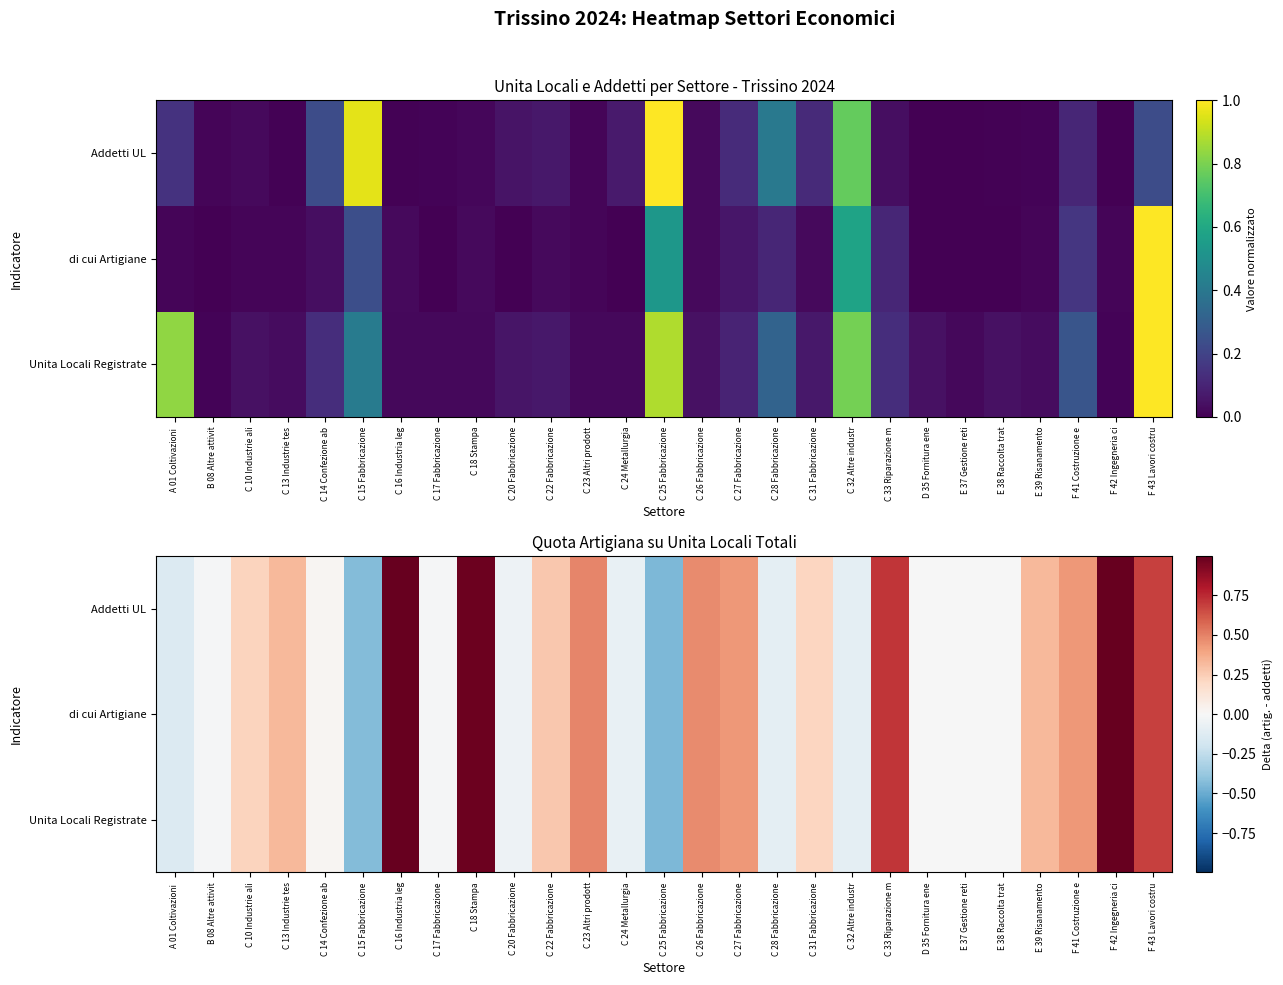

How many positive values does the Unita Locali Registrate series have?

15